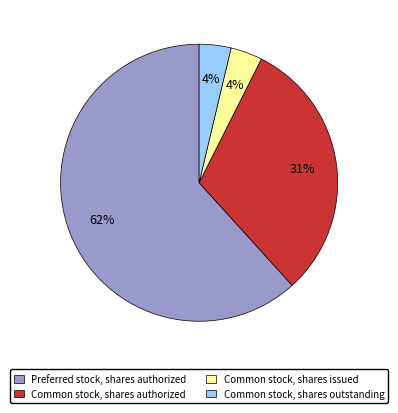

Count the number of slices in the pie.

4